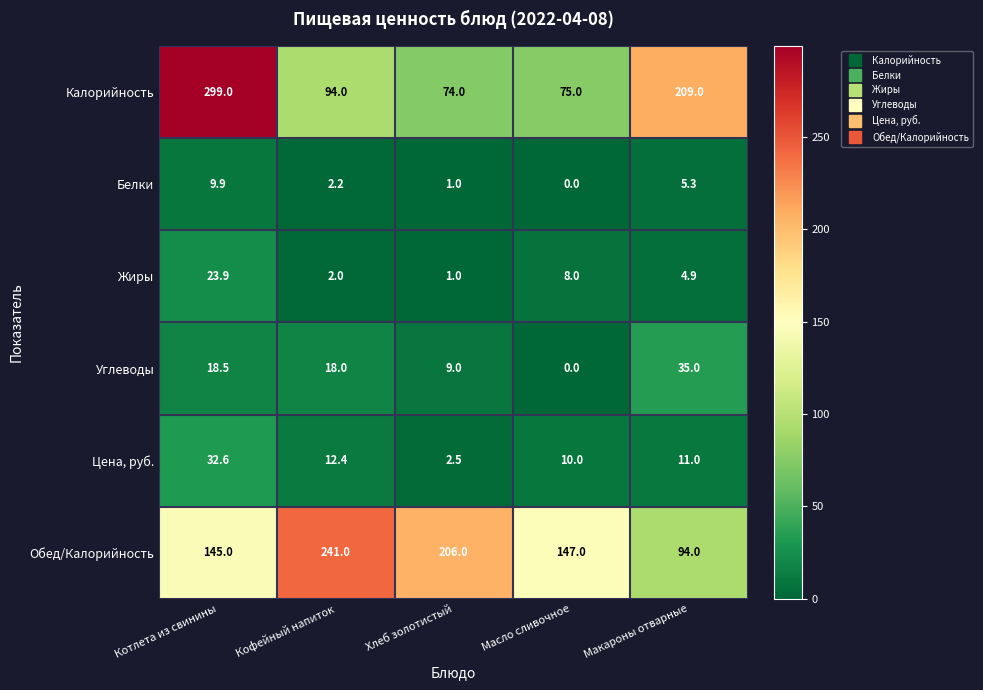

The value of Цена, руб. at Кофейный напиток is 12.4. True or false?

True